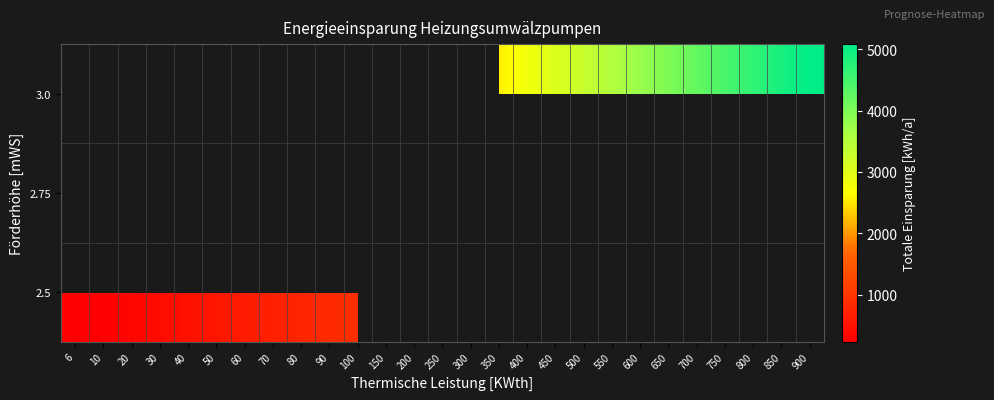

Which has a higher value, 10 or 350?

350